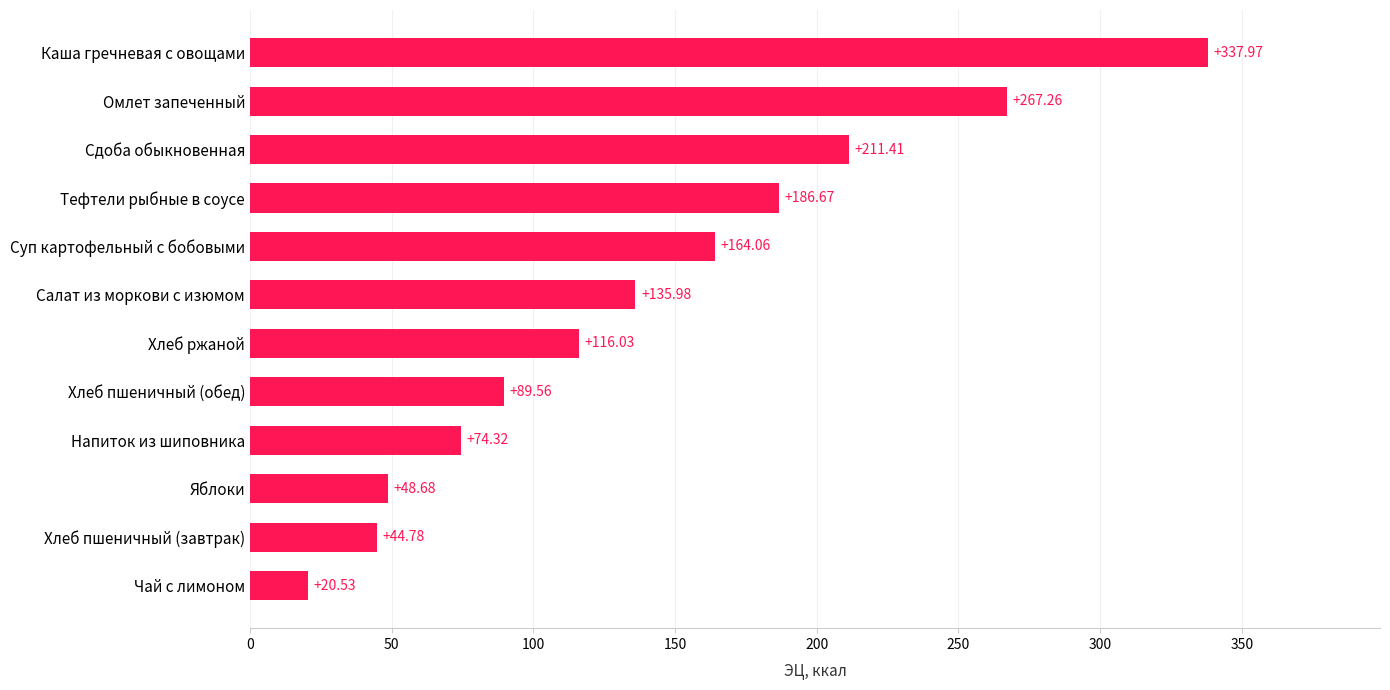

At which label is the value closest to 179?

Тефтели рыбные в соусе